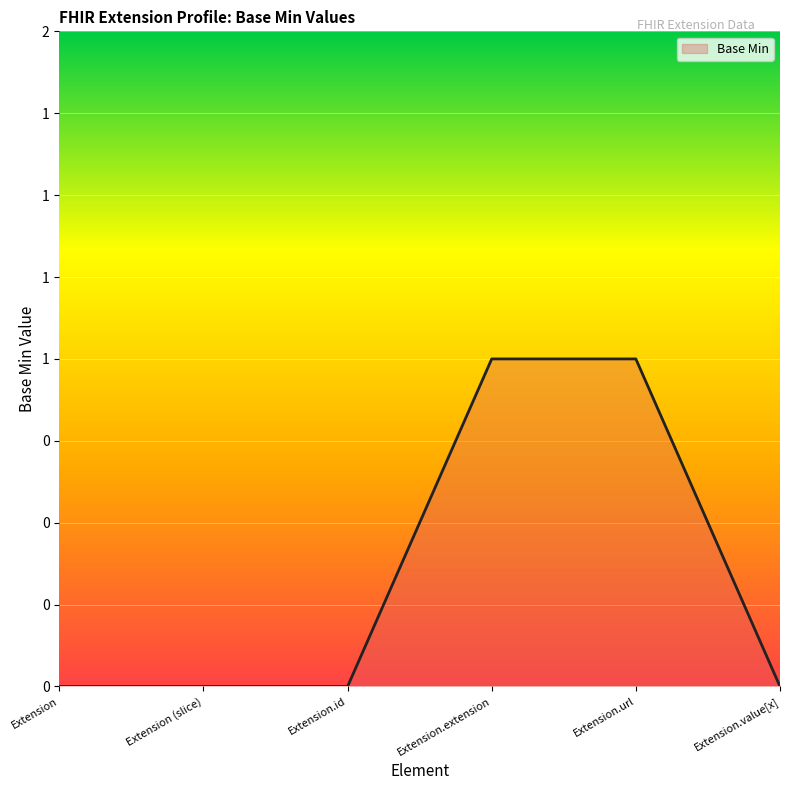

Does the chart have visible grid lines?

Yes